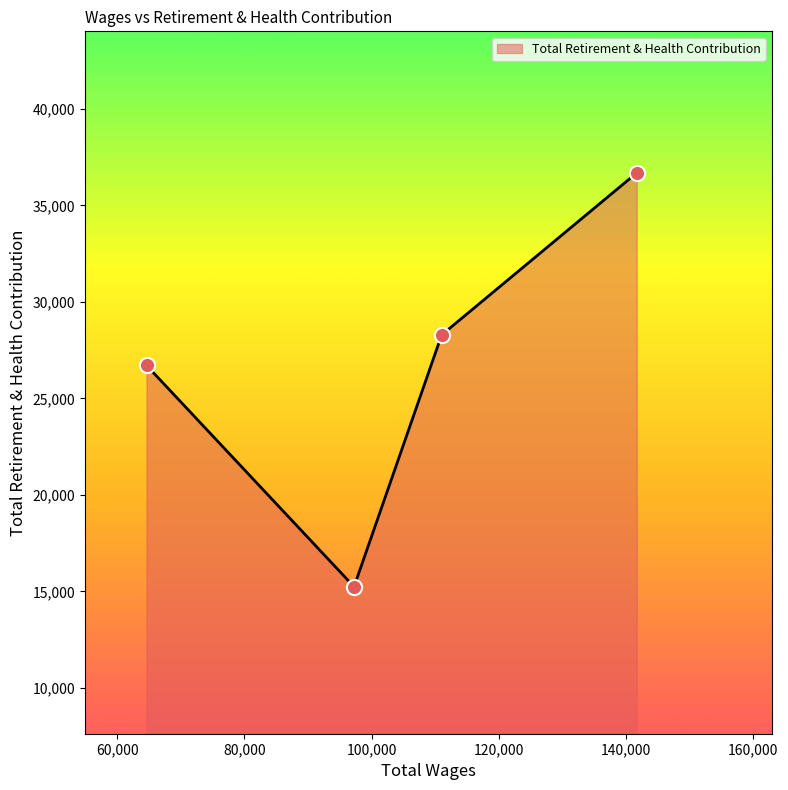

What is the difference between the second highest and minimum values?

13049